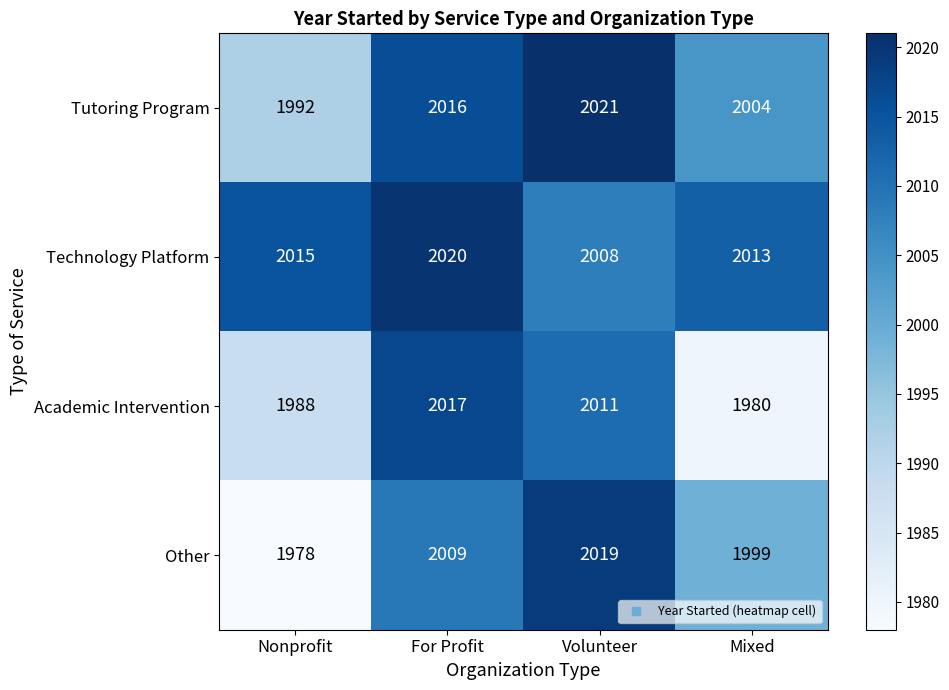

What is the maximum value shown in the chart?

2021